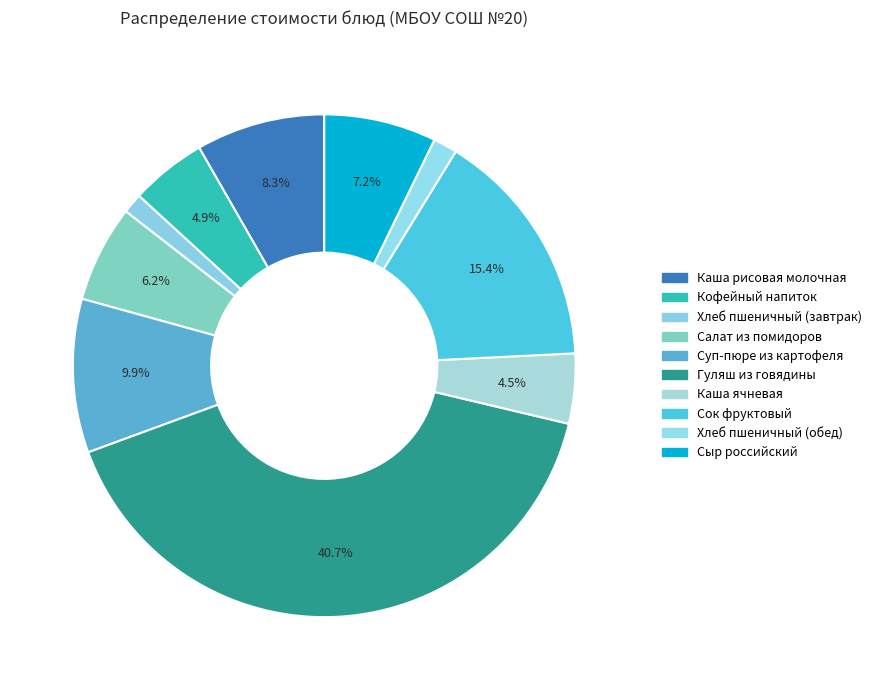

How many slices are in this pie chart?

10